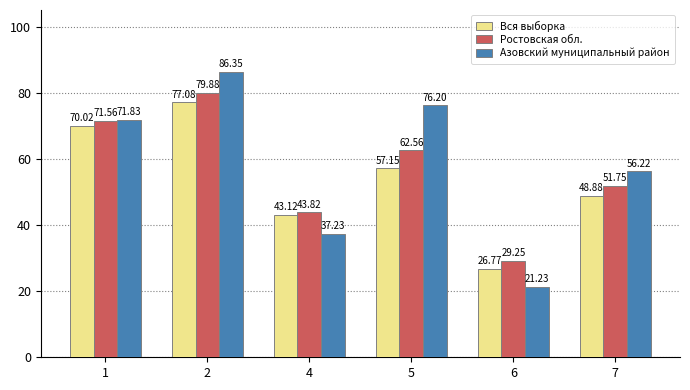

Are the bars grouped side by side (vs. stacked)?

Yes